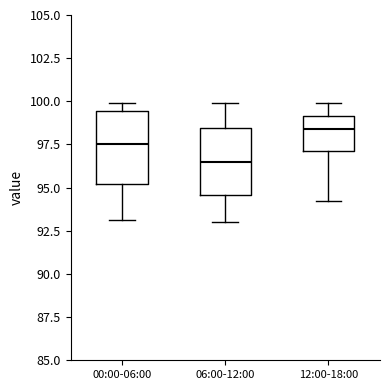

Reading left to right, transcribe this box plot: for each box, give where its median line is, the range the box spans, and where its two whiskers end, as read against the y-axis. The values are not printed on the chart, so give them approximately, as read against the axis.

00:00-06:00: median 97.5, box 95.0 to 99.5, whiskers 93.0 to 100.0
06:00-12:00: median 96.5, box 94.5 to 98.5, whiskers 93.0 to 100.0
12:00-18:00: median 98.5, box 97.0 to 99.0, whiskers 94.0 to 100.0